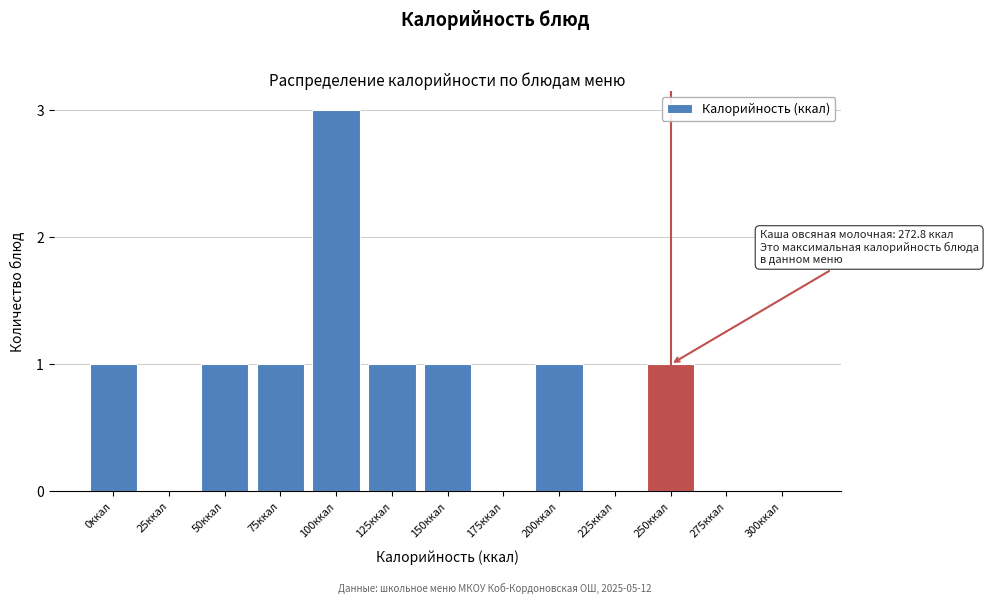

Reading right to left, what are all the values shown in this chart?

300ккал=0	275ккал=0	250ккал=1	225ккал=0	200ккал=1	175ккал=0	150ккал=1	125ккал=1	100ккал=3	75ккал=1	50ккал=1	25ккал=0	0ккал=1